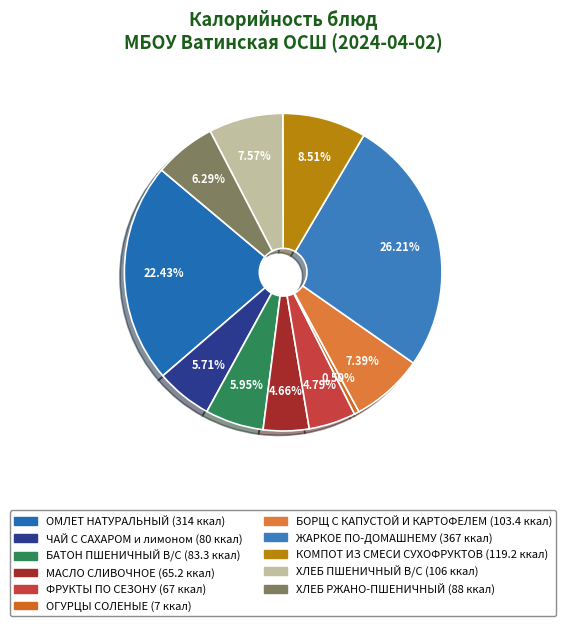

To the nearest percent, what portion does ХЛЕБ ПШЕНИЧНЫЙ В/С represent?

8%